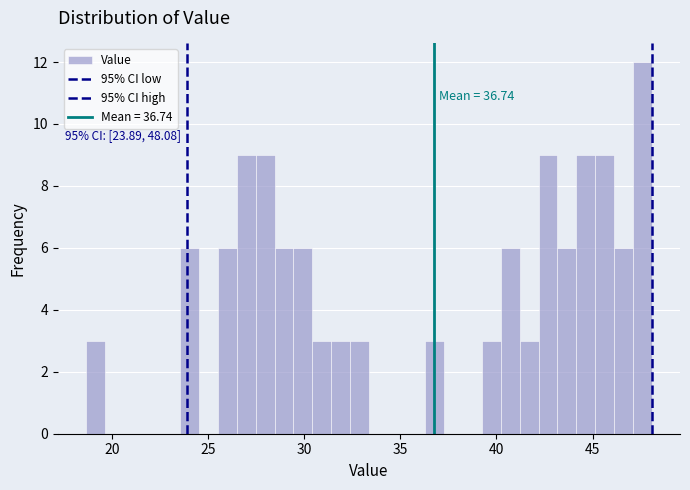

Around what value on the x-axis is the tallest bar? Give the approximate position of its centre, as read against the axis.

47.5